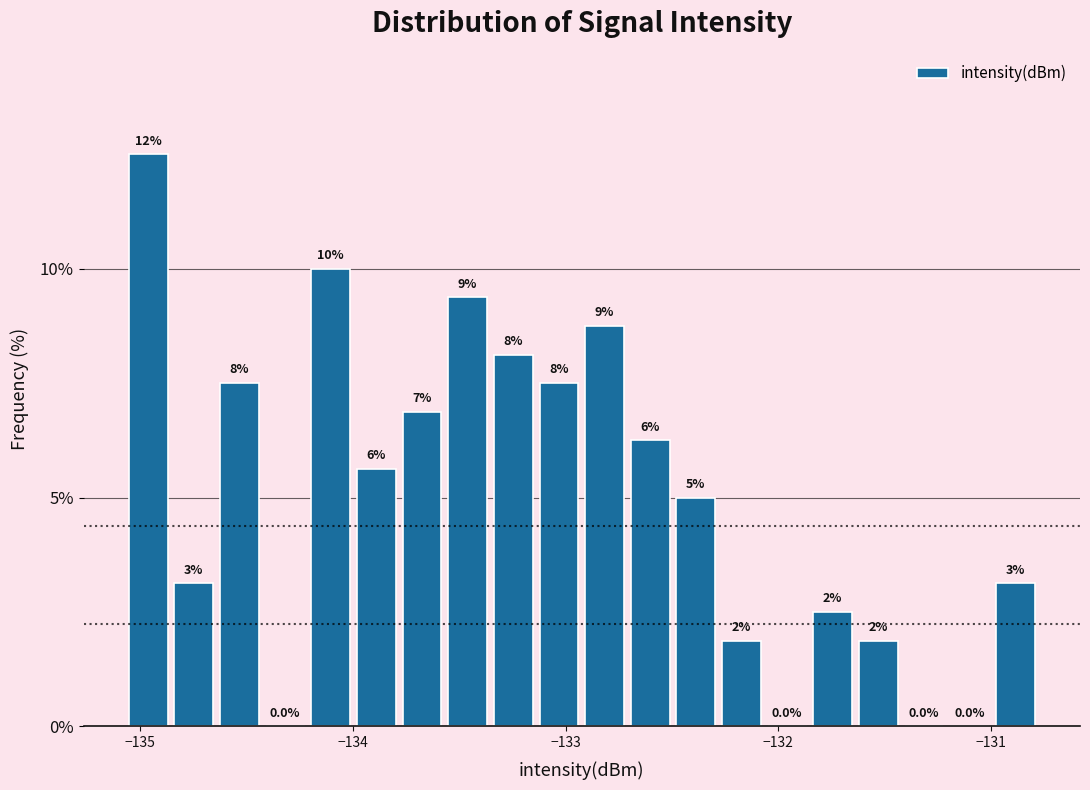

Around what value on the x-axis is the tallest bar? Give the approximate position of its centre, as read against the axis.

-135.0